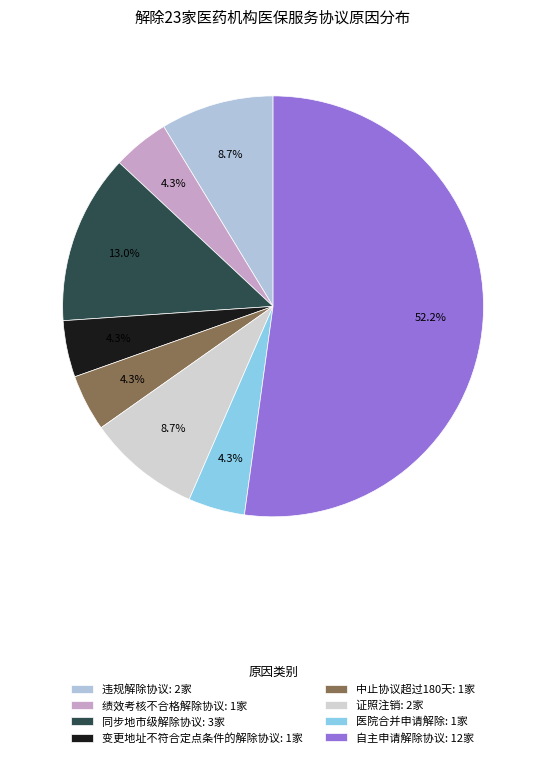

What portion of the pie excludes 同步地市级解除协议?

87.0%